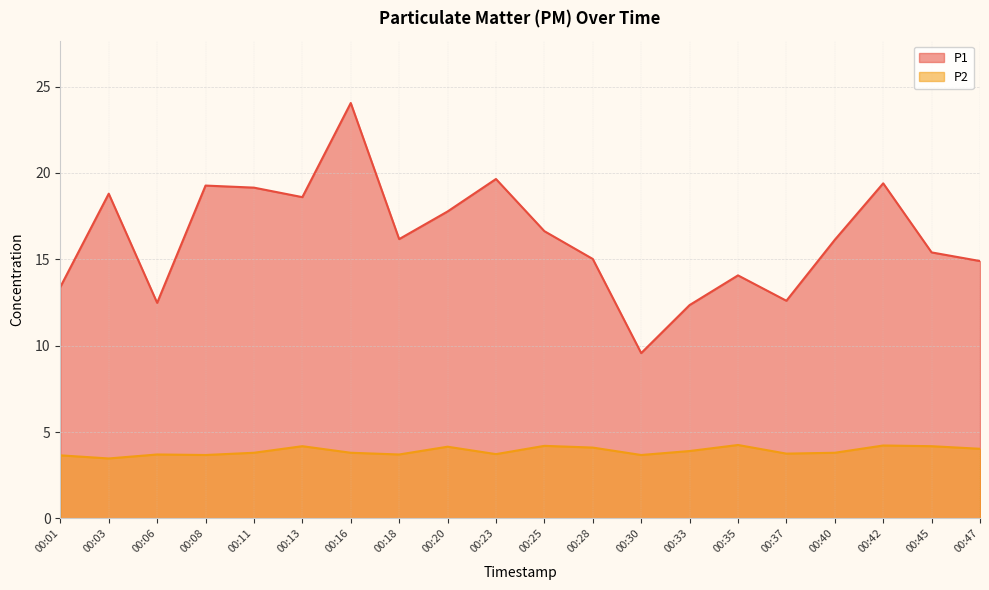

Reading left to right, transcribe all the data shown in this chart.

P1: 00:01=13.4	00:03=18.8	00:06=12.5	00:08=19.3	00:11=19.1	00:13=18.6	00:16=24.1	00:18=16.2	00:20=17.8	00:23=19.6	00:25=16.6	00:28=15.0	00:30=9.6	00:33=12.3	00:35=14.1	00:37=12.6	00:40=16.1	00:42=19.4	00:45=15.4	00:47=14.9
P2: 00:01=3.6	00:03=3.5	00:06=3.7	00:08=3.7	00:11=3.8	00:13=4.2	00:16=3.8	00:18=3.7	00:20=4.2	00:23=3.7	00:25=4.2	00:28=4.1	00:30=3.7	00:33=3.9	00:35=4.2	00:37=3.8	00:40=3.8	00:42=4.2	00:45=4.2	00:47=4.0